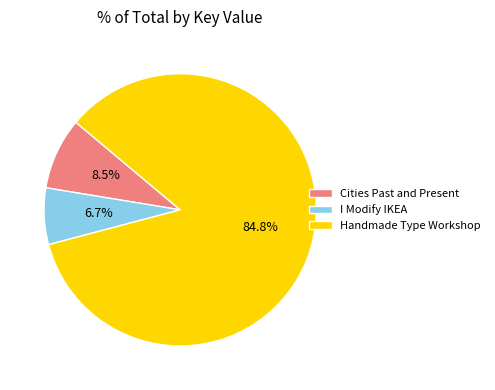

What percentage is NOT represented by Cities Past and Present?

91.5%